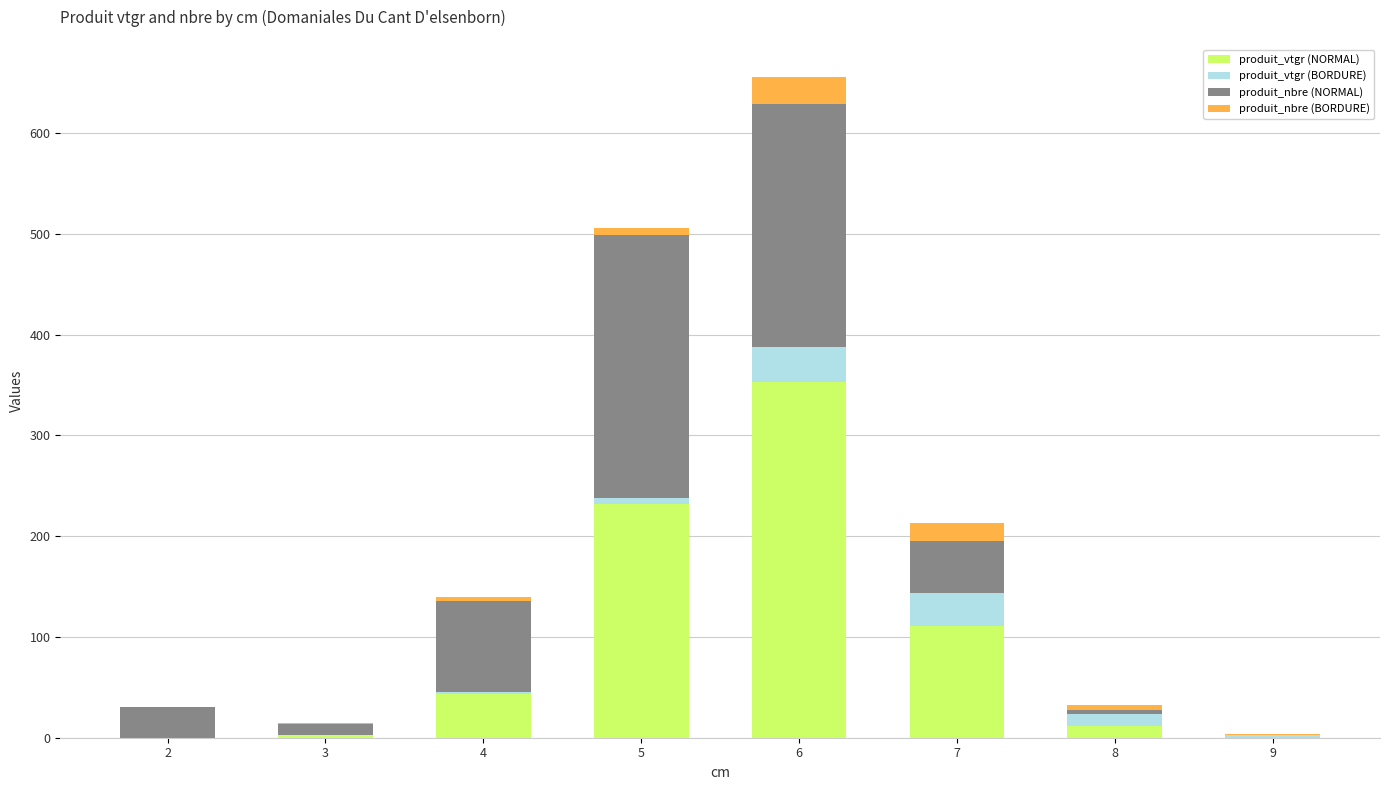

What is the maximum value for produit_vtgr (NORMAL)?

353.0